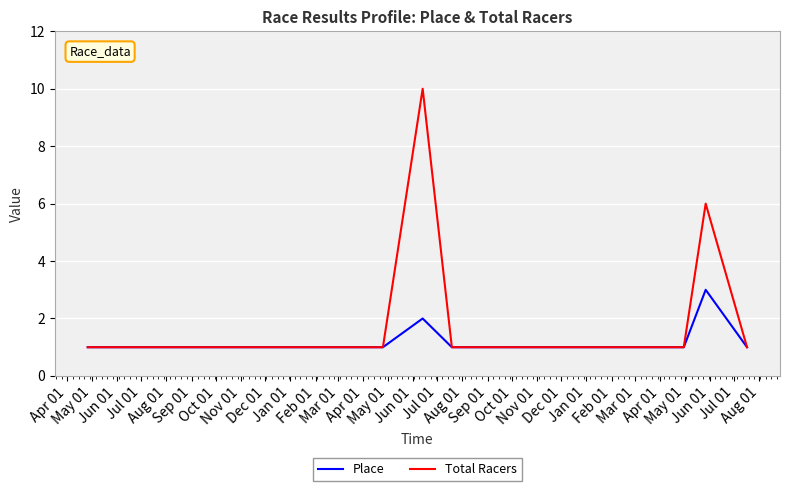

List the series in order of their overall mean, lowest first.

Place, Total Racers